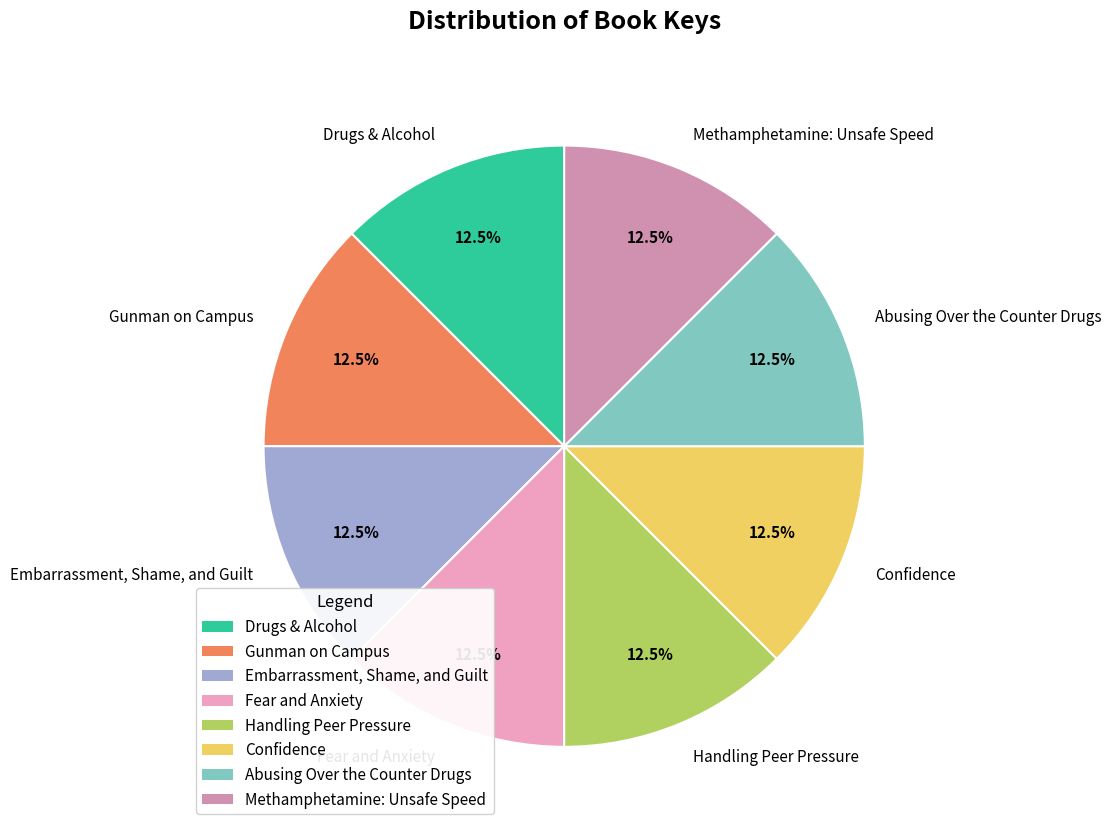

The Fear and Anxiety slice represents 23% of the pie. True or false?

False